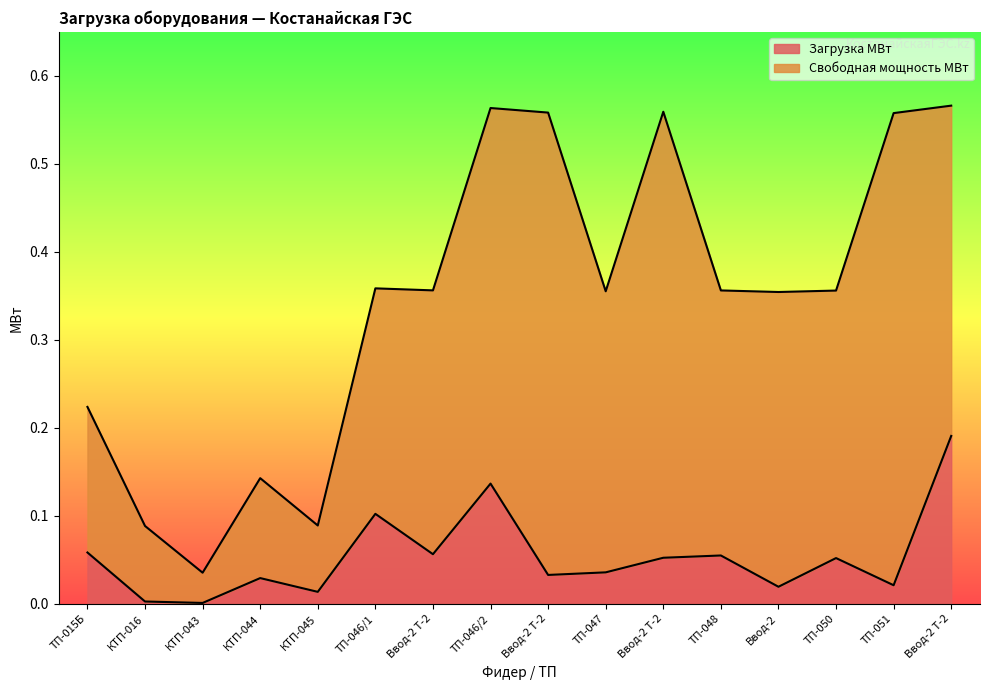

What is the label of the 6th point from the right?

Ввод-2 Т-2